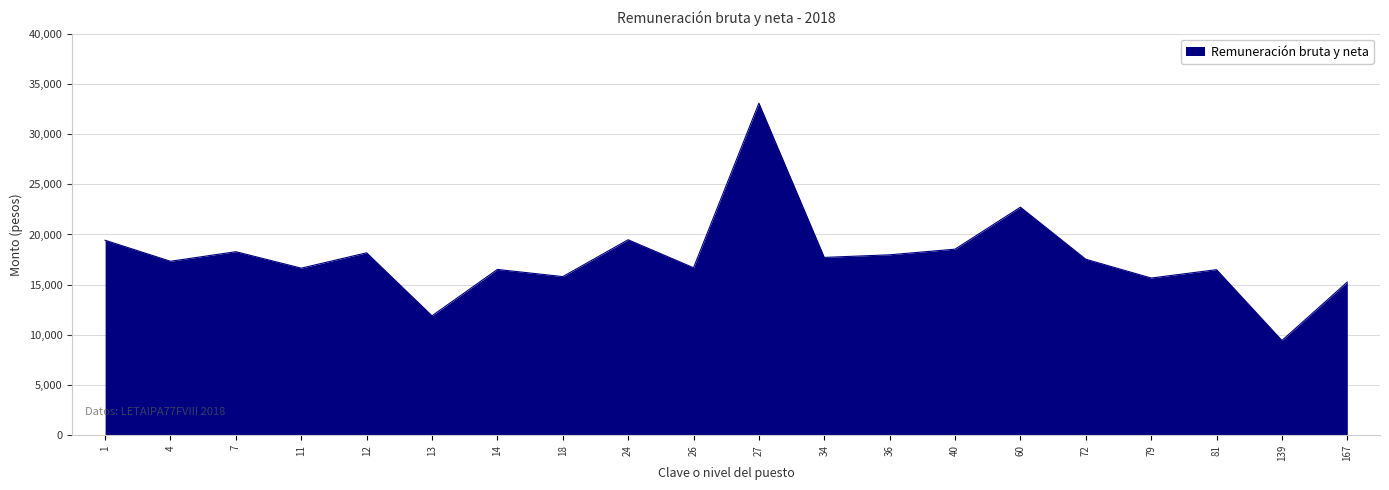

How many values exceed 17535?

10